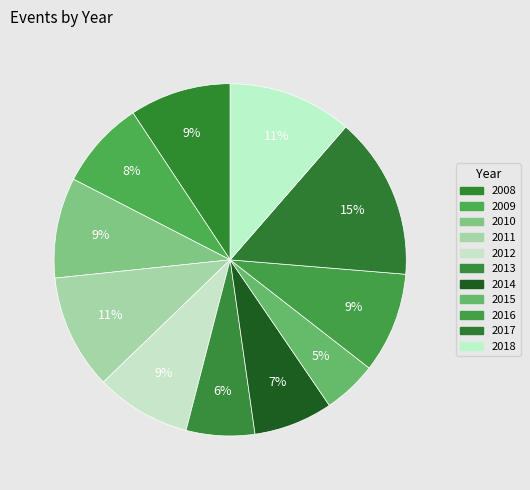

To the nearest percent, what is the average slice percentage?

9%